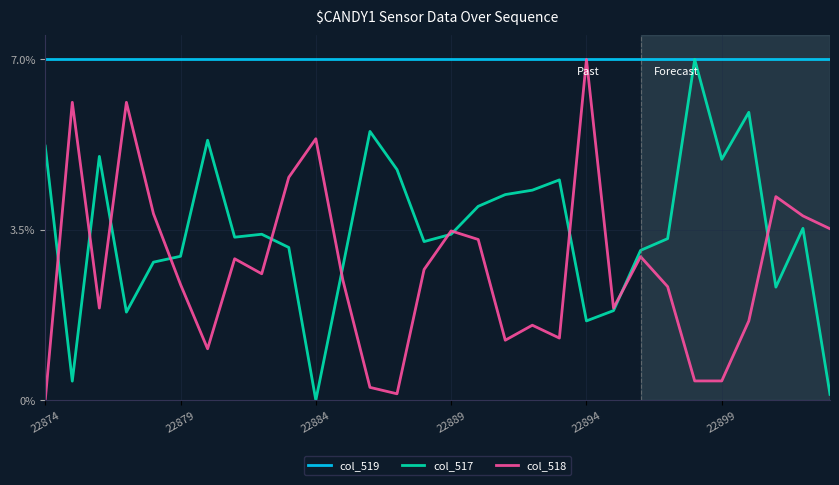

Is this an area chart (filled region under the line)?

No